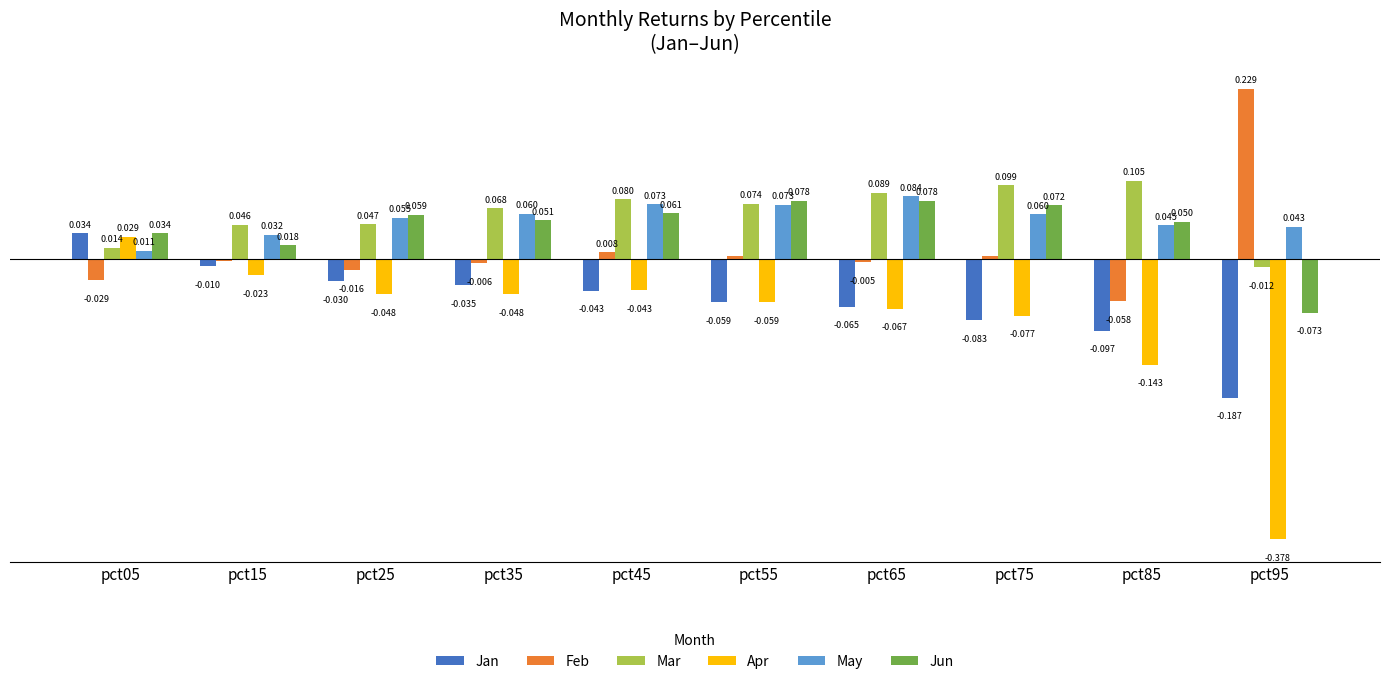

What are all the series names shown in the legend?

Jan, Feb, Mar, Apr, May, Jun